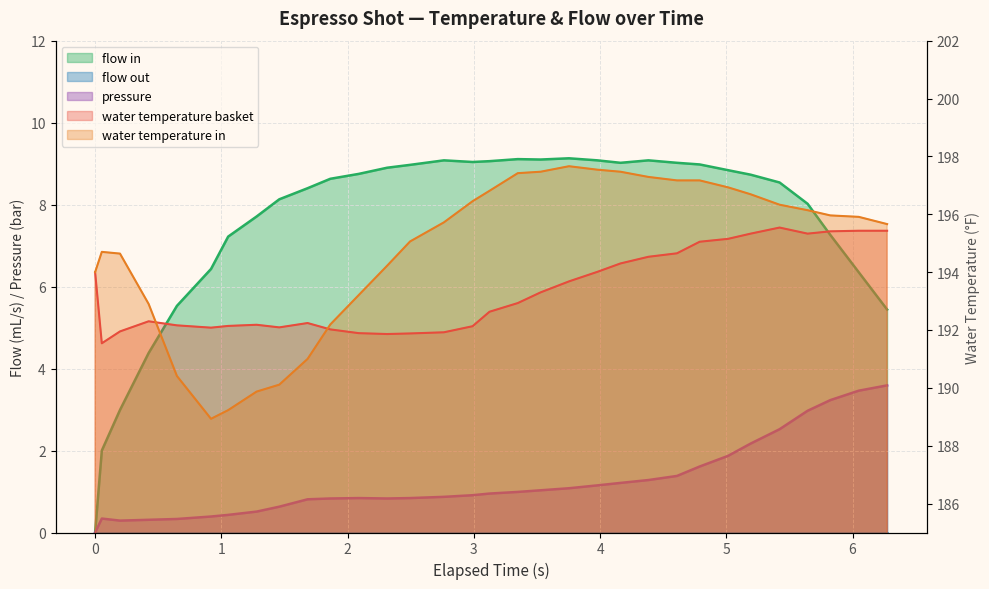

True or false: flow_in and water_temperature_basket cross at least once.

False